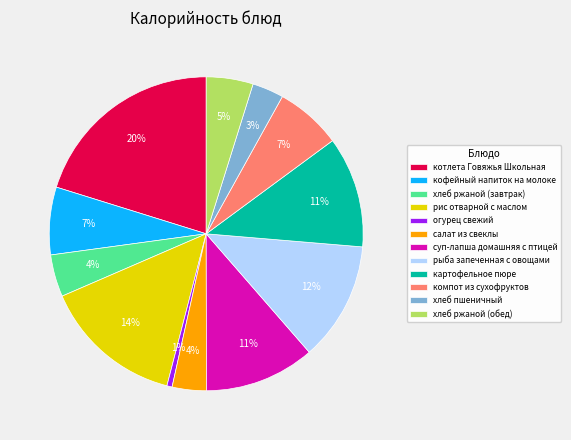

Does any single category account for the majority?

No